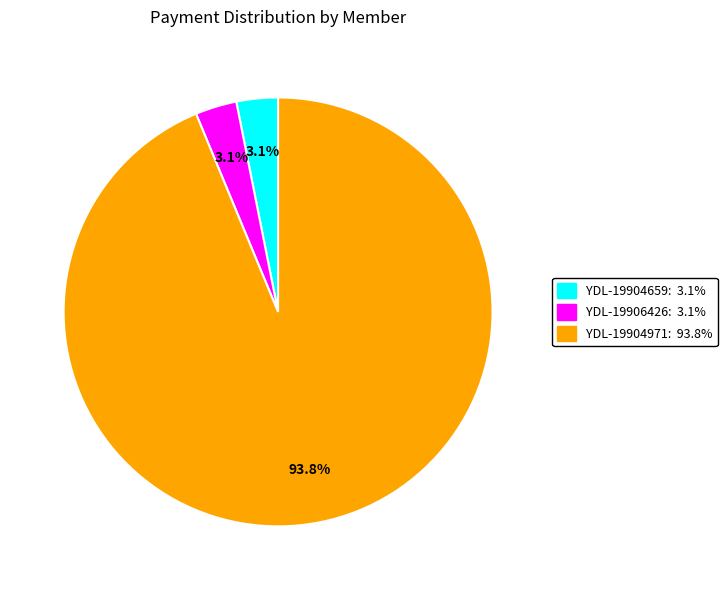

Combined, do YDL-19904659: 3.1% and YDL-19906426: 3.1% account for over 50%?

No